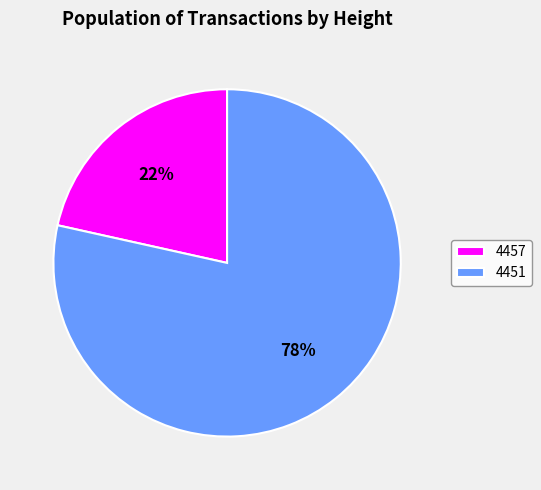

Is there any slice that represents more than half of the pie?

Yes